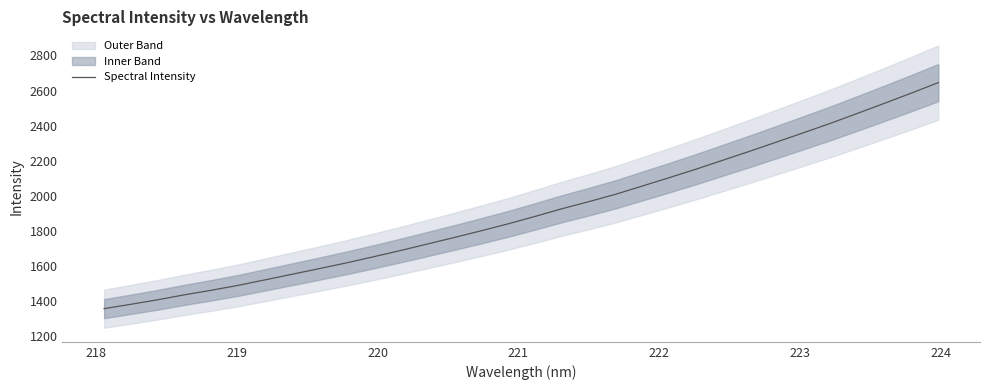

Does the chart display data point markers on the line(s)?

No